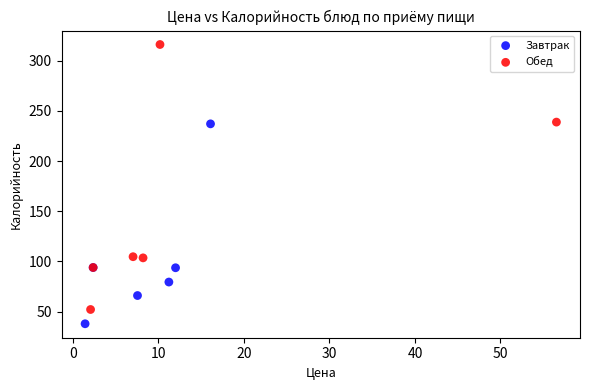

Which series has the widest spread of Y values?

Обед